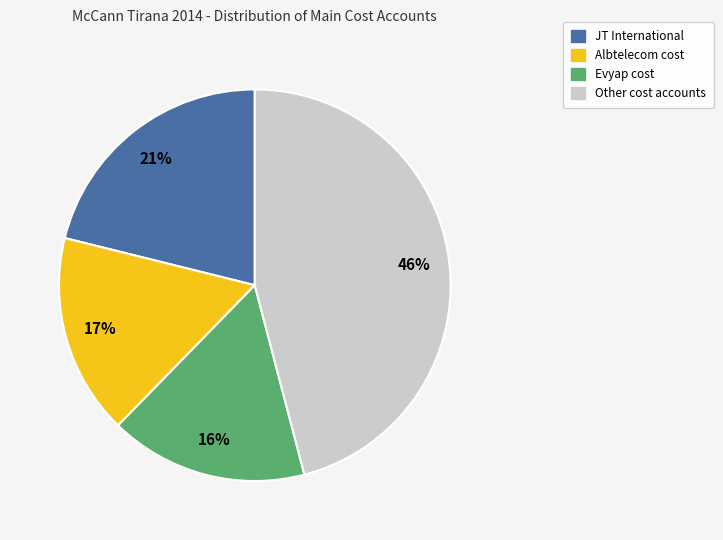

To the nearest percent, what is the difference between the largest and smallest slice percentages?

30%